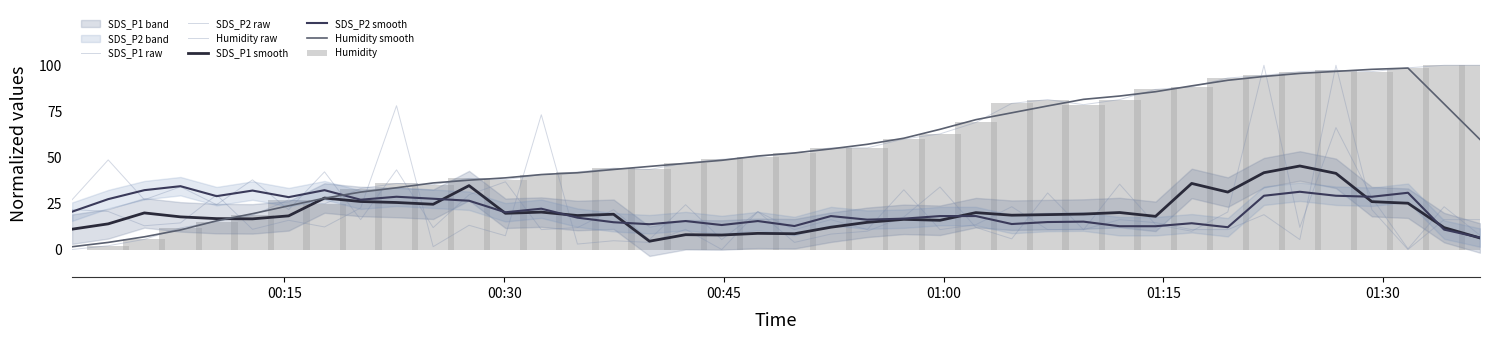

What are all the series names shown in the legend?

SDS_P1, SDS_P2, Humidity